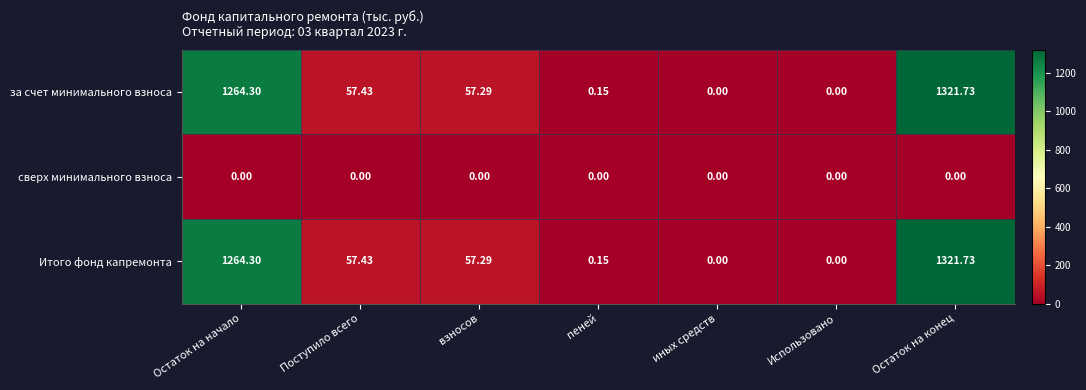

Which label corresponds to the largest value in the chart?

Остаток на конец